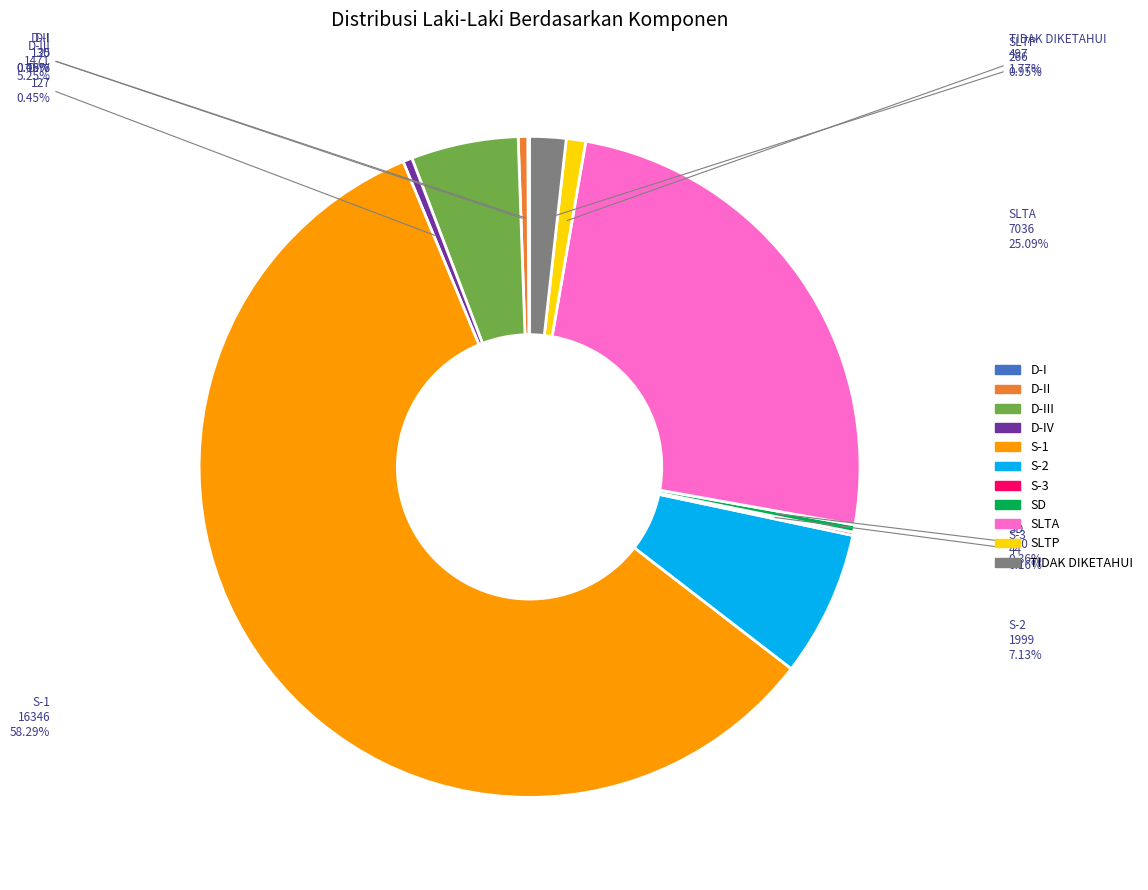

Is there any slice that represents more than half of the pie?

Yes